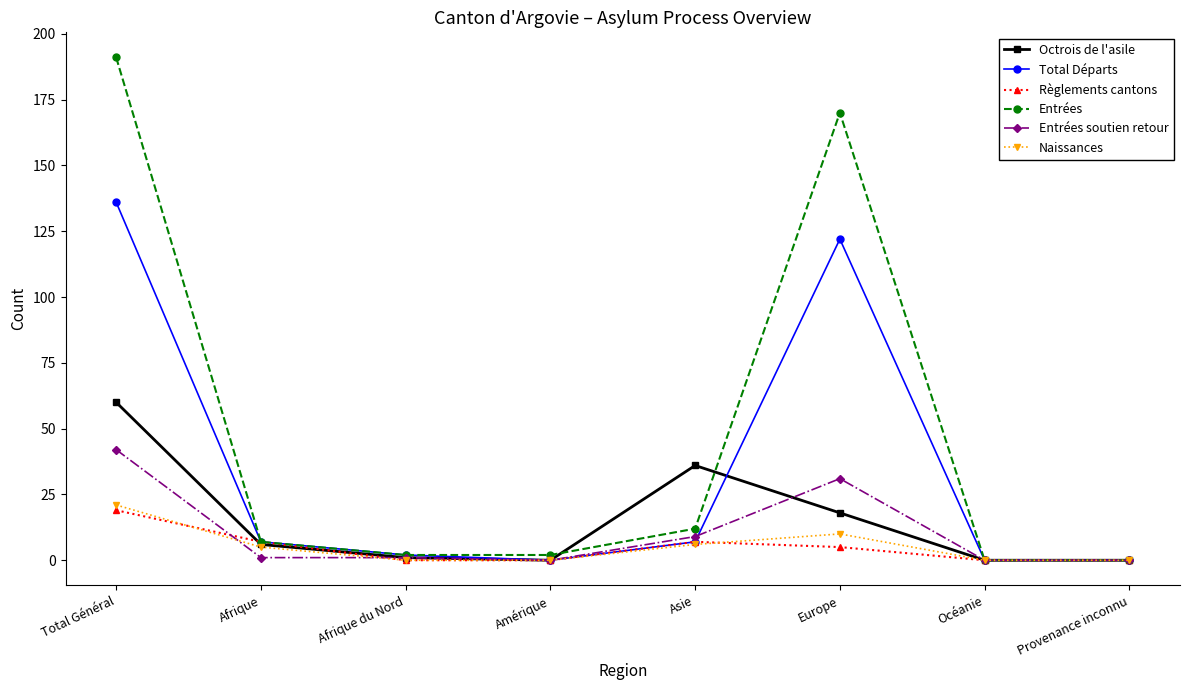

Reading right to left, list all the values displayed in this chart.

Octrois de l'asile: 0	0	18	36	0	1	6	60
Total Départs: 0	0	122	7	0	2	7	136
Règlements cantons: 0	0	5	7	0	0	7	19
Entrées: 0	0	170	12	2	2	7	191
Entrées soutien retour: 0	0	31	9	0	1	1	42
Naissances: 0	0	10	6	0	0	5	21